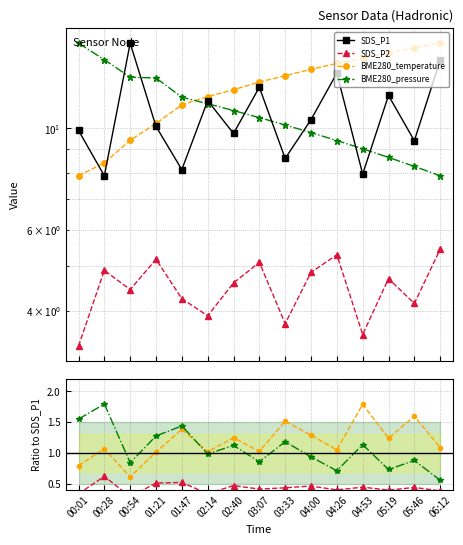

Is this an area chart (filled region under the line)?

No